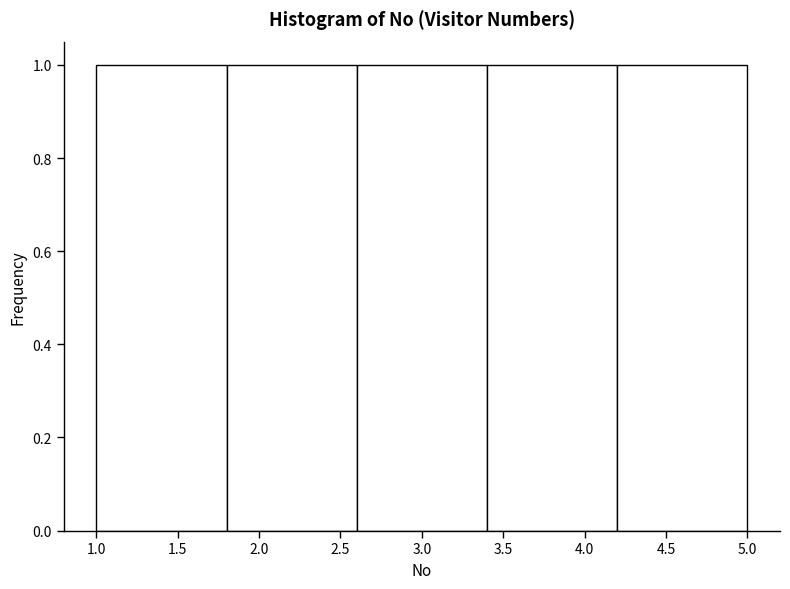

Reading left to right, list every bar in this chart as the range it spans on the x-axis followed by its height. The values are not printed on the chart, so give them approximately, as read against the axis.

1.0 to 1.8: 1
1.8 to 2.6: 1
2.6 to 3.4: 1
3.4 to 4.2: 1
4.2 to 5.0: 1